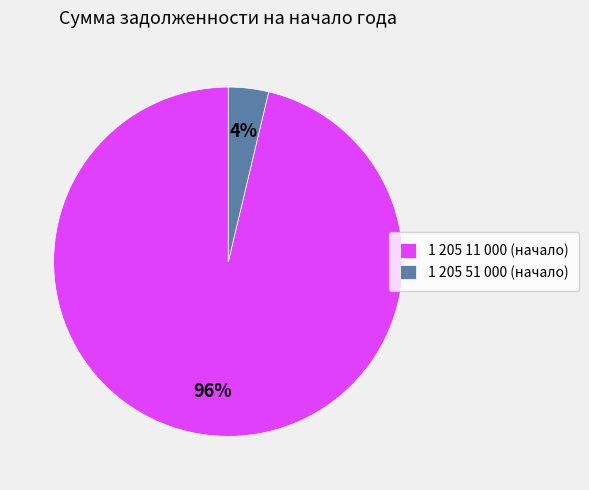

Is there any slice that represents more than half of the pie?

Yes